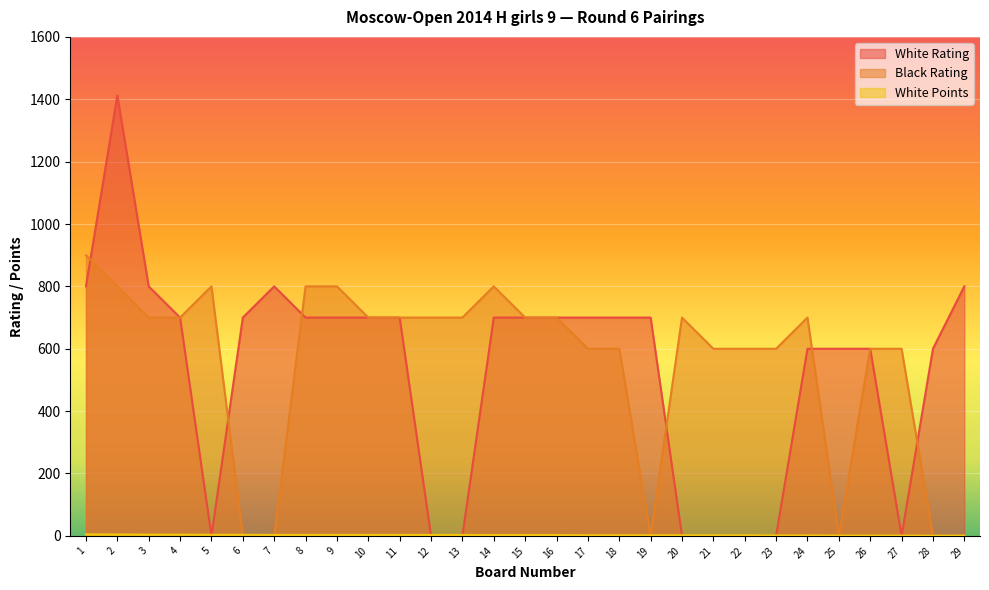

What is the value of the White Rating point at the 26th from the left?

600.0